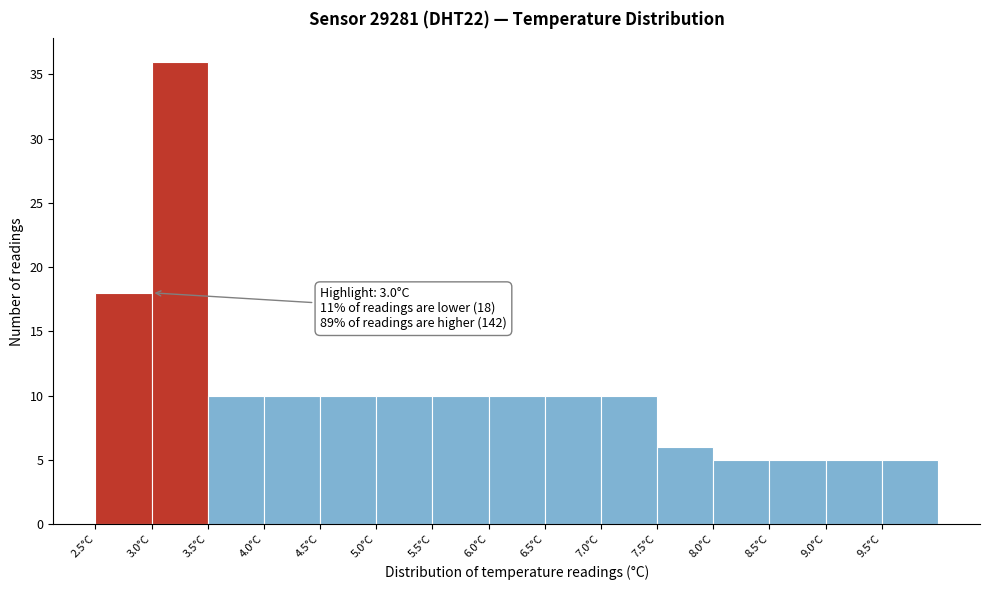

Which range on the x-axis has the tallest bar?

3.0 to 3.5